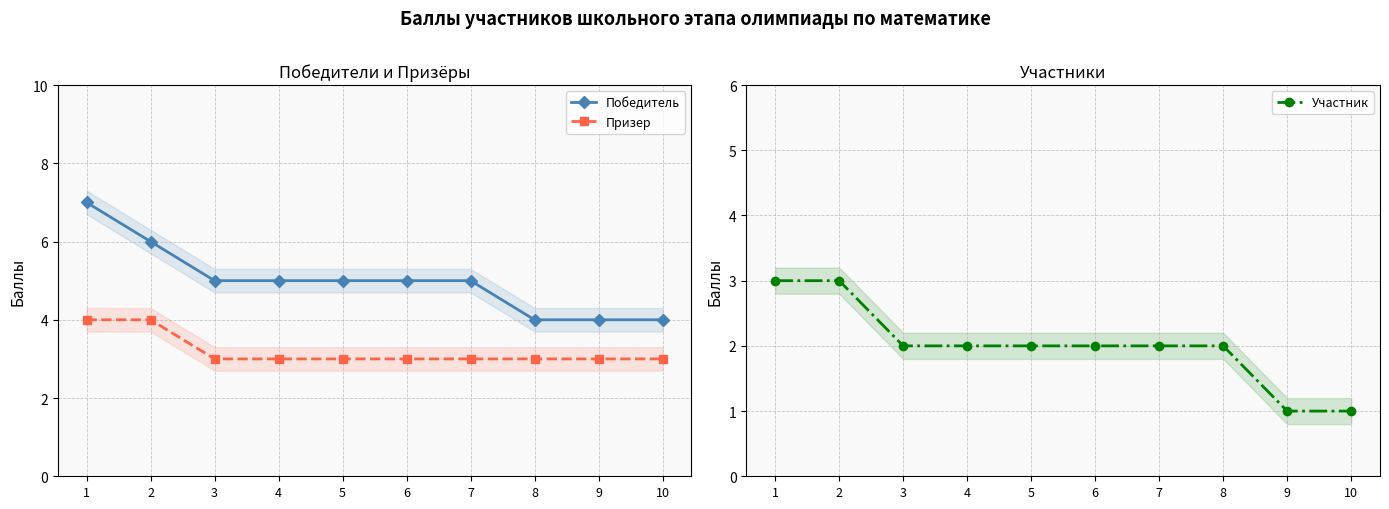

True or false: Победитель has more than 0 points higher than both neighbors.

False